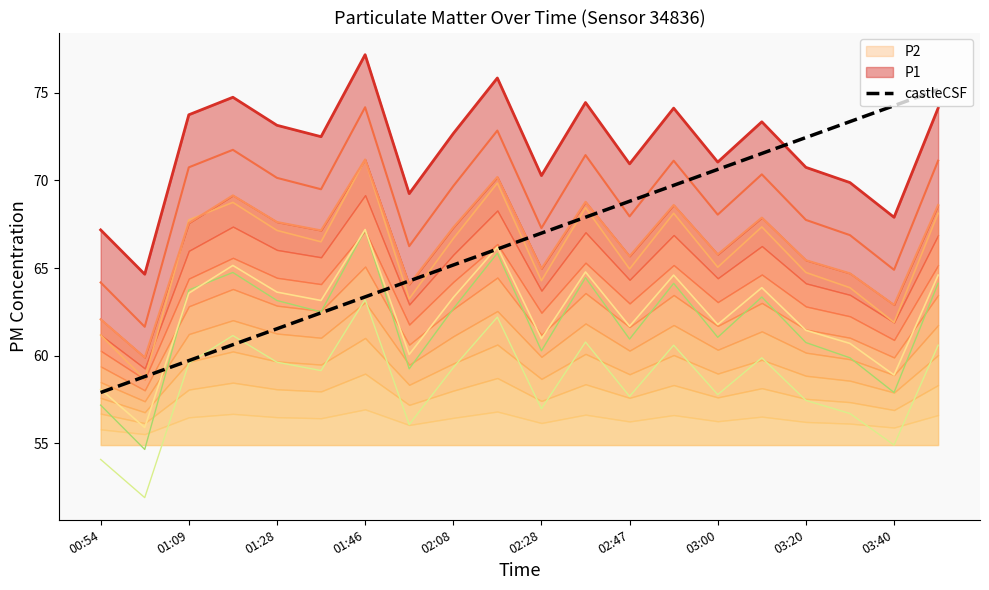

Where does the P2 series first go above 67?

01:09